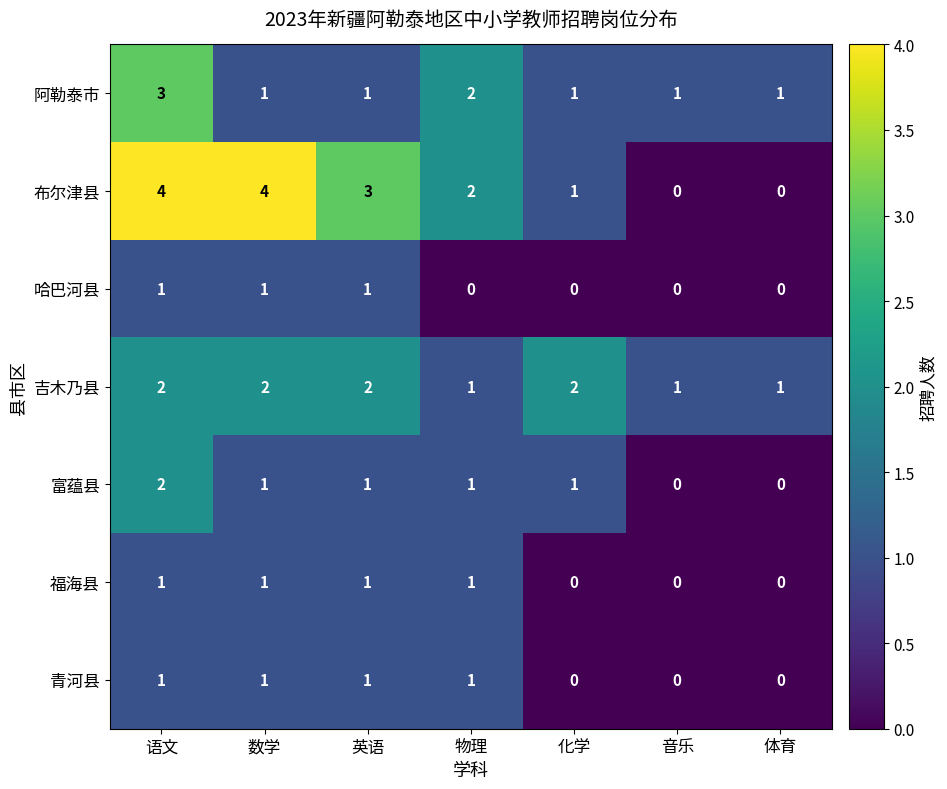

Which series has the largest total across all categories?

布尔津县